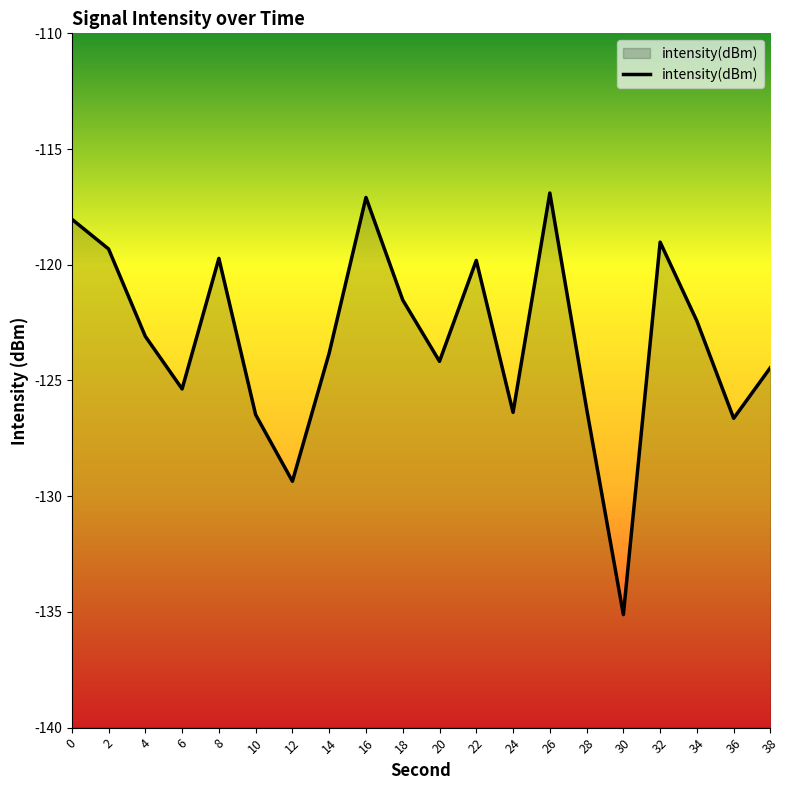

How many points are lower than both their immediate neighbors (excluding endpoints)?

6